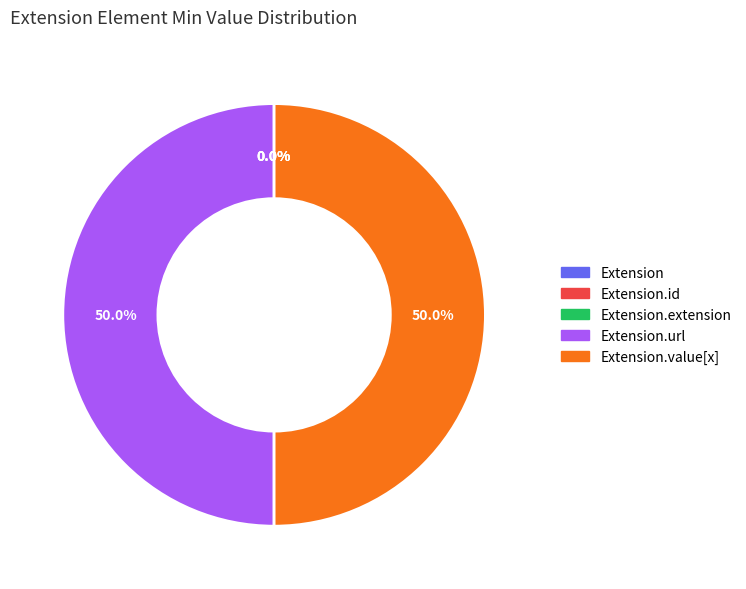

Is there a majority slice in this chart?

No